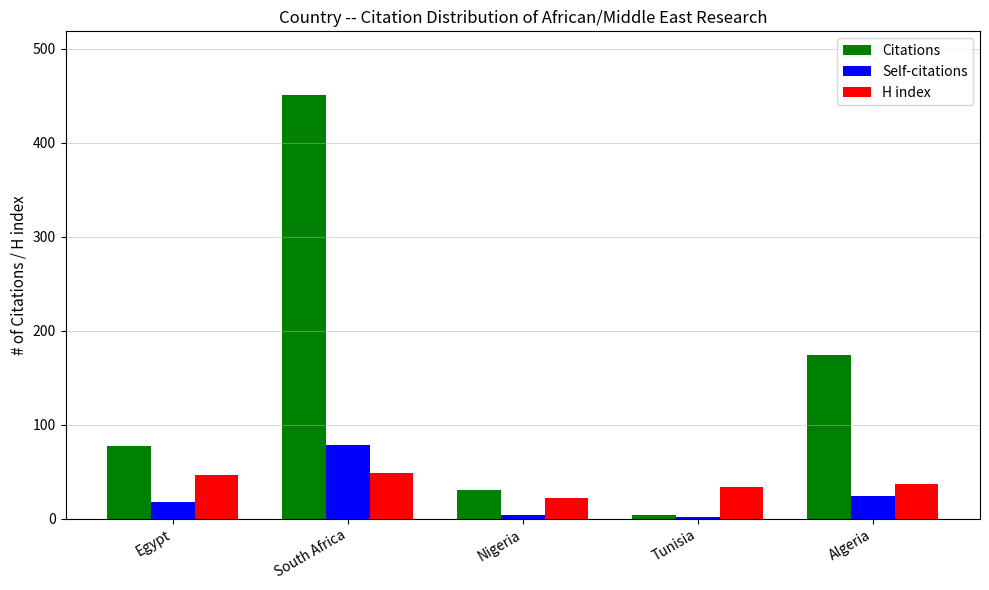

Which series changed the most between Nigeria and Tunisia?

Citations